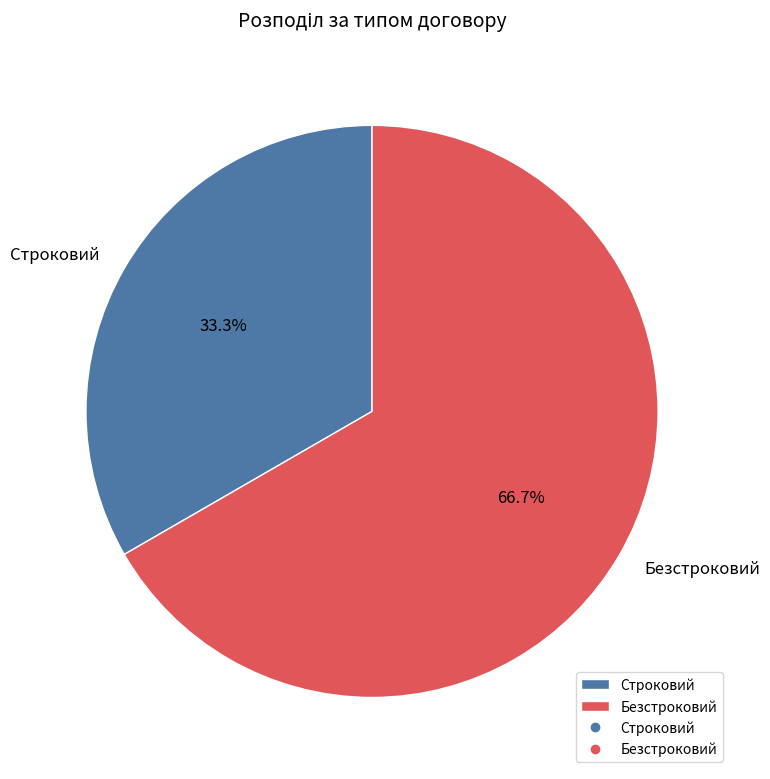

How many slices are in this pie chart?

2